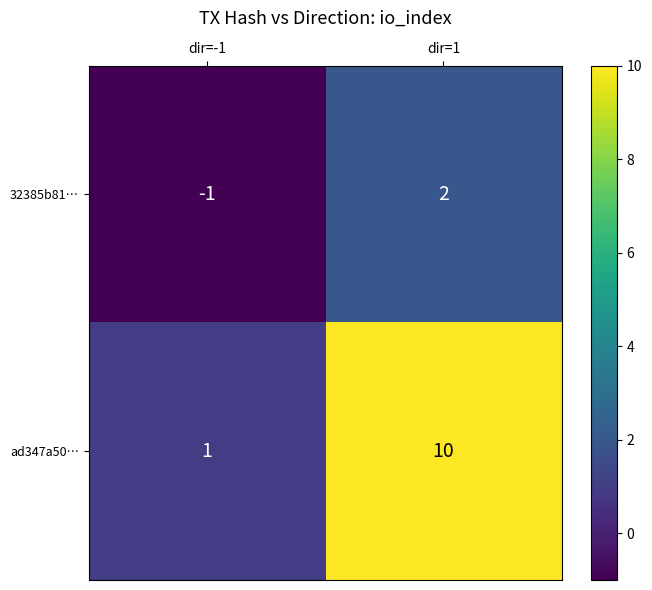

Count the number of categories in the chart.

2